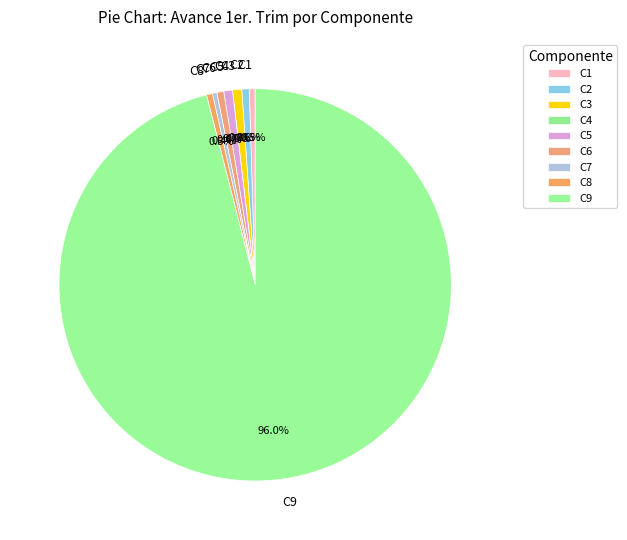

Between C9 and C8, which is larger?

C9